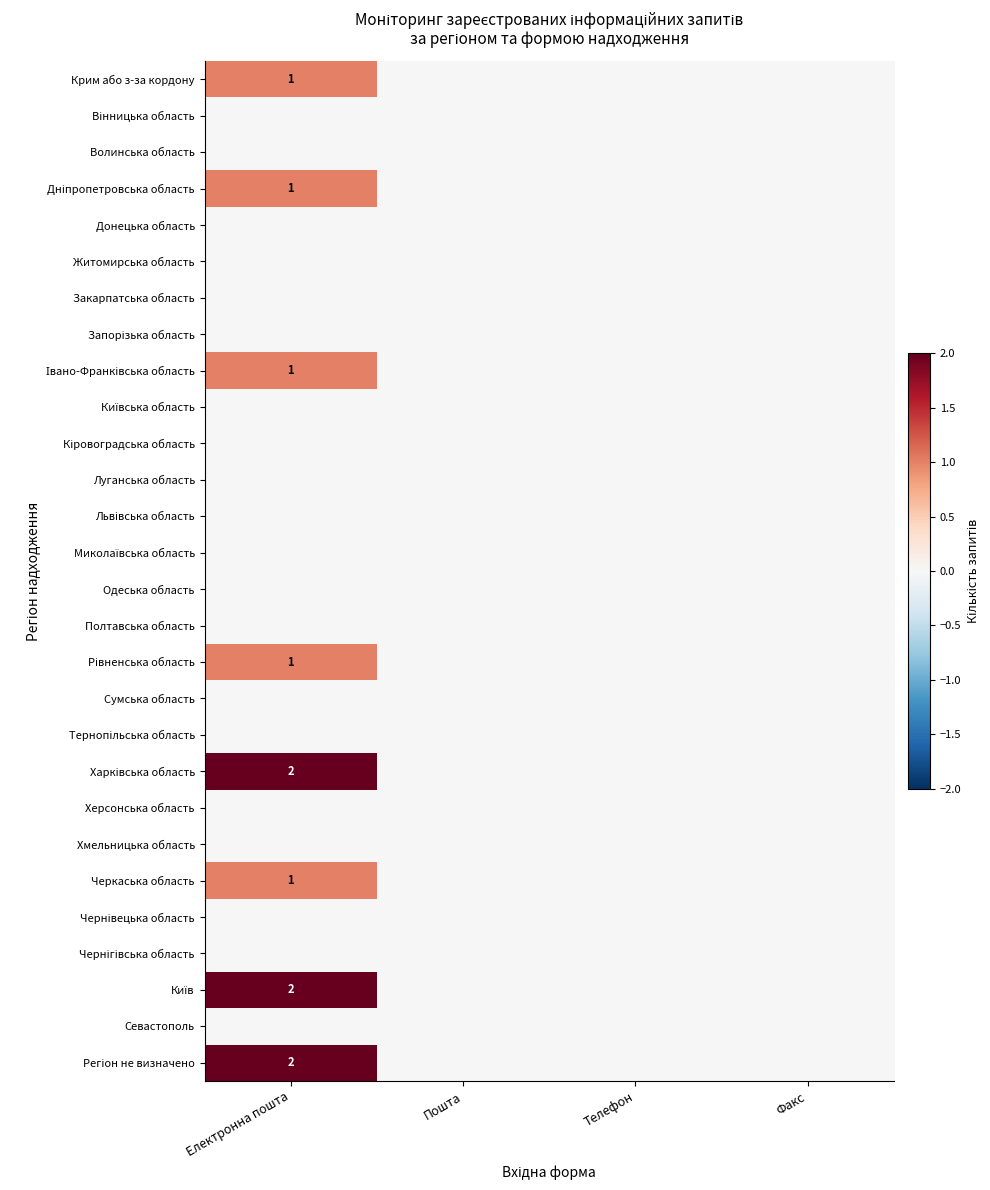

What is the greatest value displayed?

2